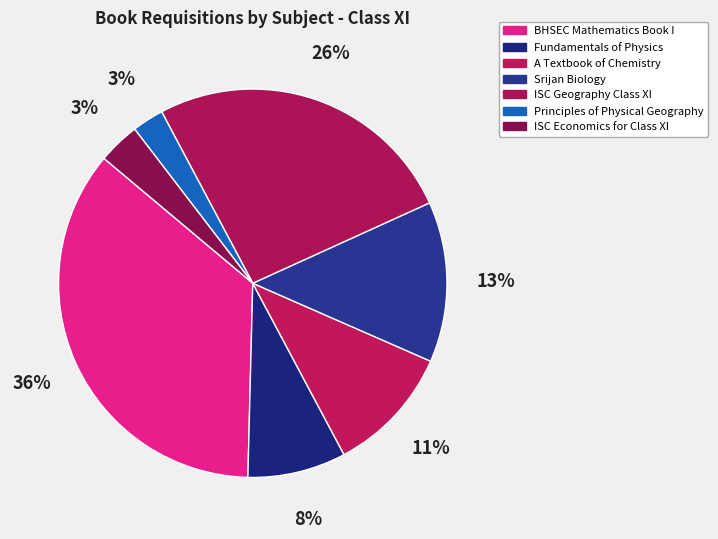

Does Fundamentals of Physics represent more than half of the total?

No